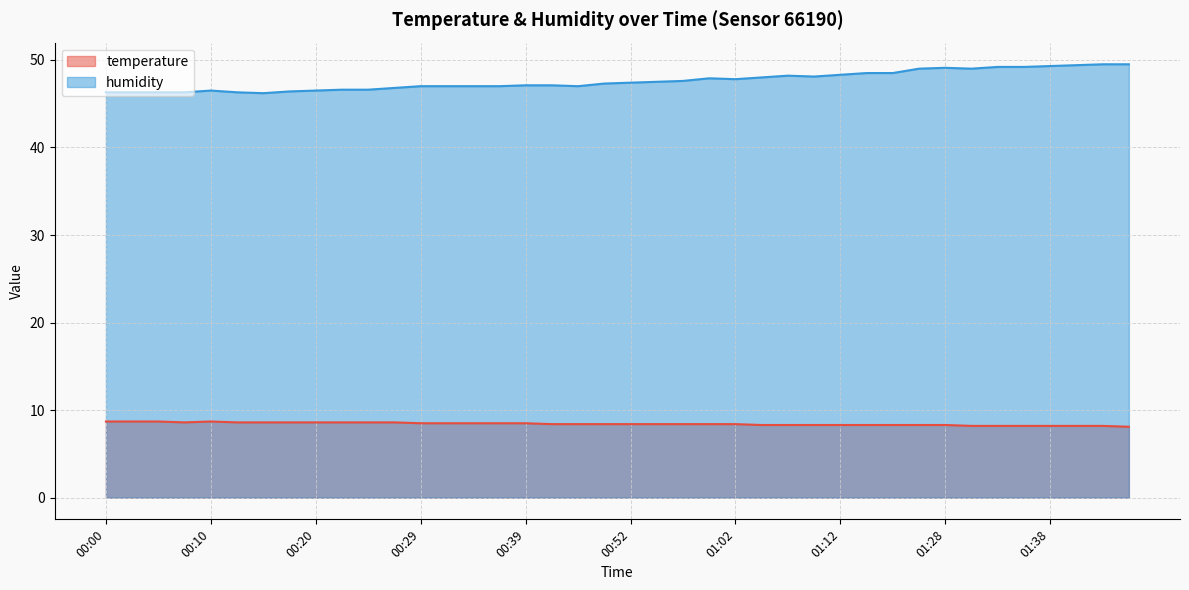

Reading right to left, list all the values displayed in this chart.

temperature: 8.1	8.2	8.2	8.2	8.2	8.2	8.2	8.3	8.3	8.3	8.3	8.3	8.3	8.3	8.3	8.4	8.4	8.4	8.4	8.4	8.4	8.4	8.4	8.5	8.5	8.5	8.5	8.5	8.6	8.6	8.6	8.6	8.6	8.6	8.6	8.7	8.6	8.7	8.7	8.7
humidity: 49.5	49.5	49.4	49.3	49.2	49.2	49.0	49.1	49.0	48.5	48.5	48.3	48.1	48.2	48.0	47.8	47.9	47.6	47.5	47.4	47.3	47.0	47.1	47.1	47.0	47.0	47.0	47.0	46.8	46.6	46.6	46.5	46.4	46.2	46.3	46.5	46.3	46.3	46.3	46.3